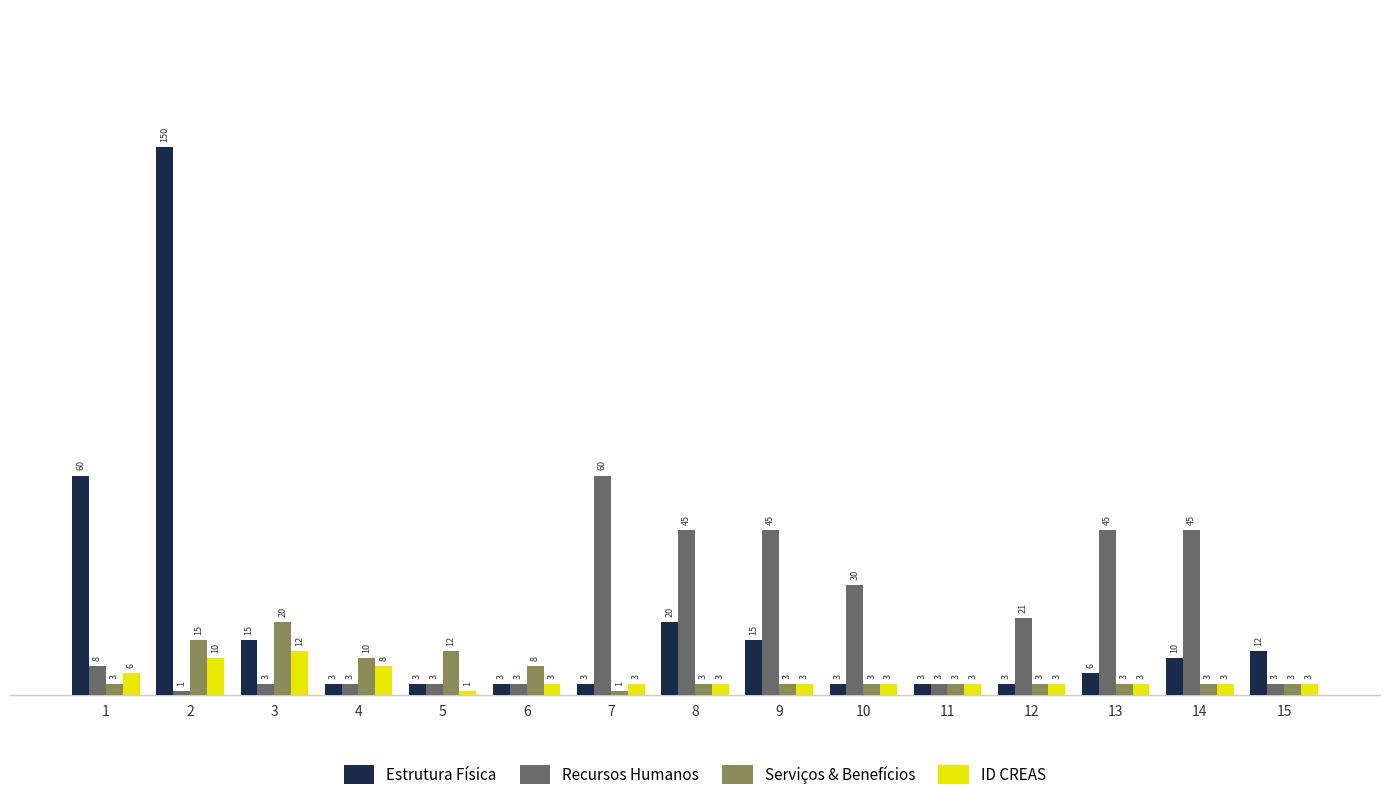

True or false: Estrutura Física has a value of 10 at 8.

False